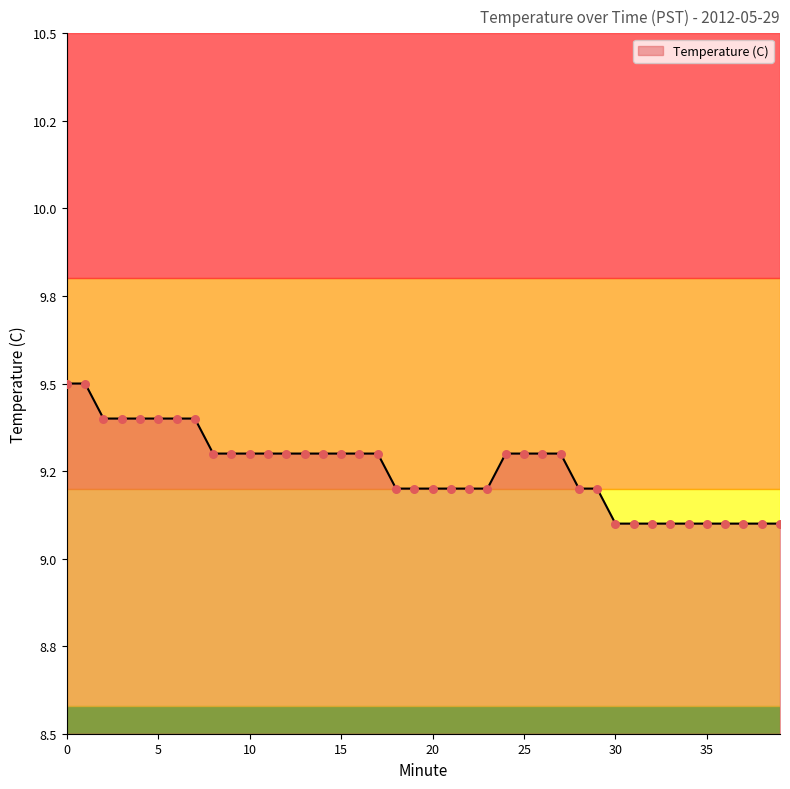

Does the chart have visible grid lines?

No